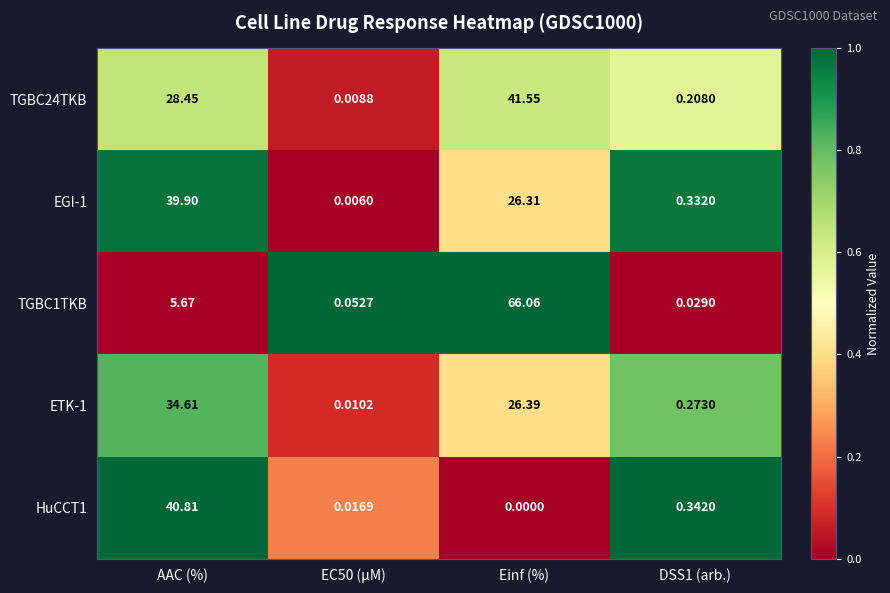

How many series are shown in this chart?

5